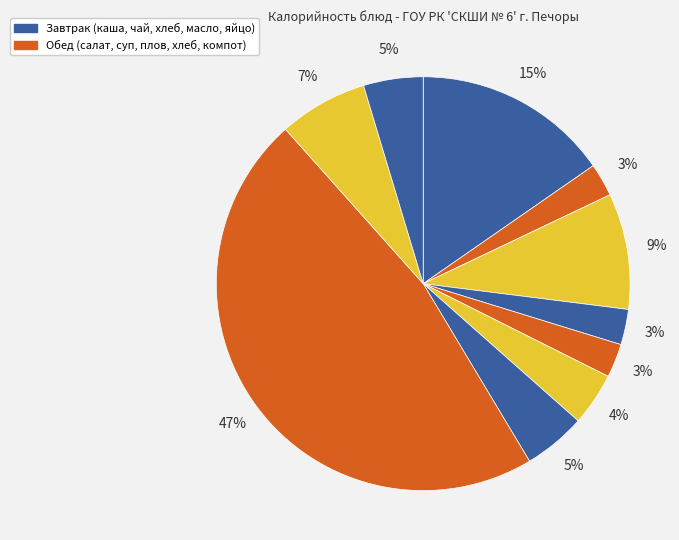

How many slices are in this pie chart?

10